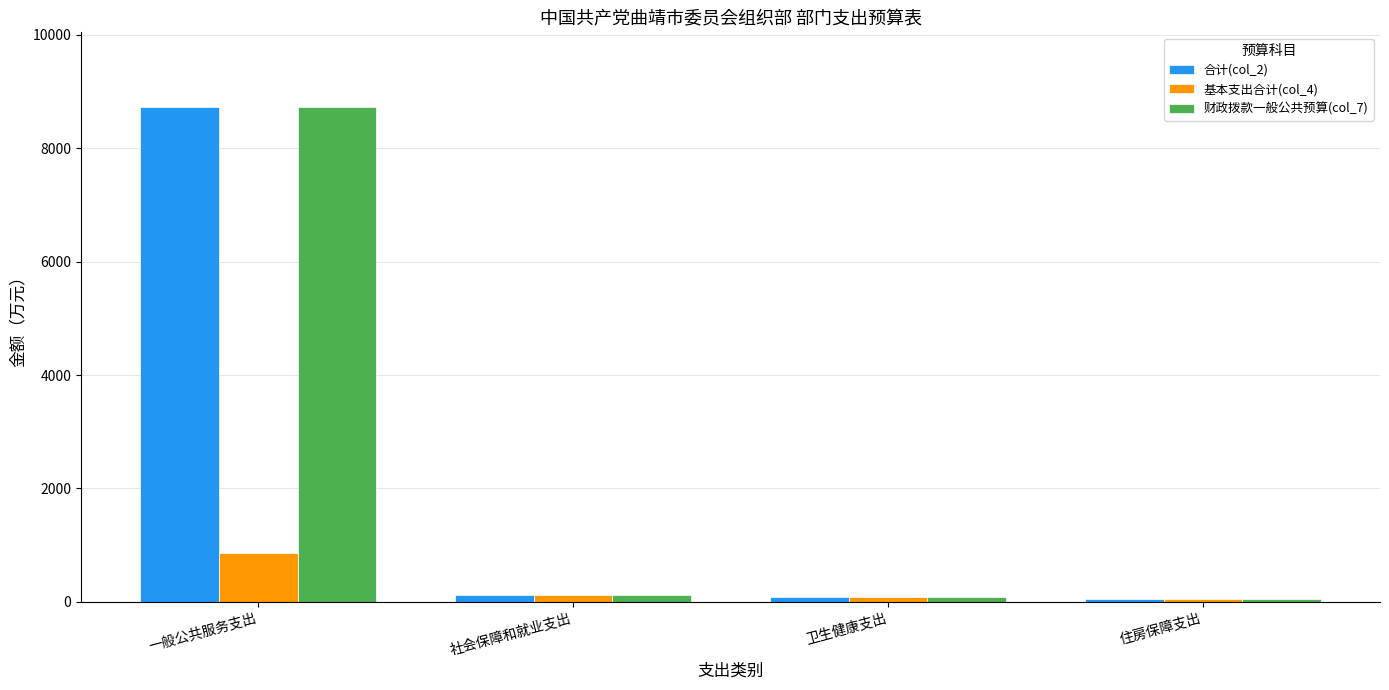

What is the approximate value of 合计(col_2) at 住房保障支出?

59.3